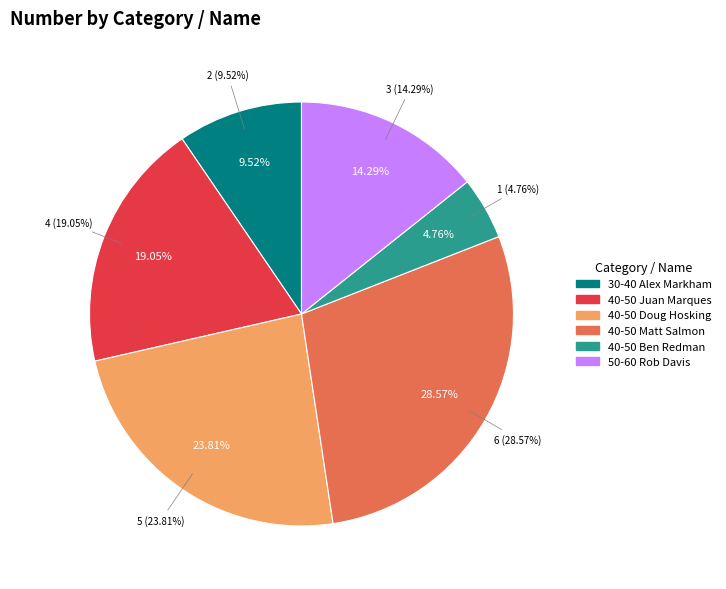

Is there any slice that represents more than half of the pie?

No